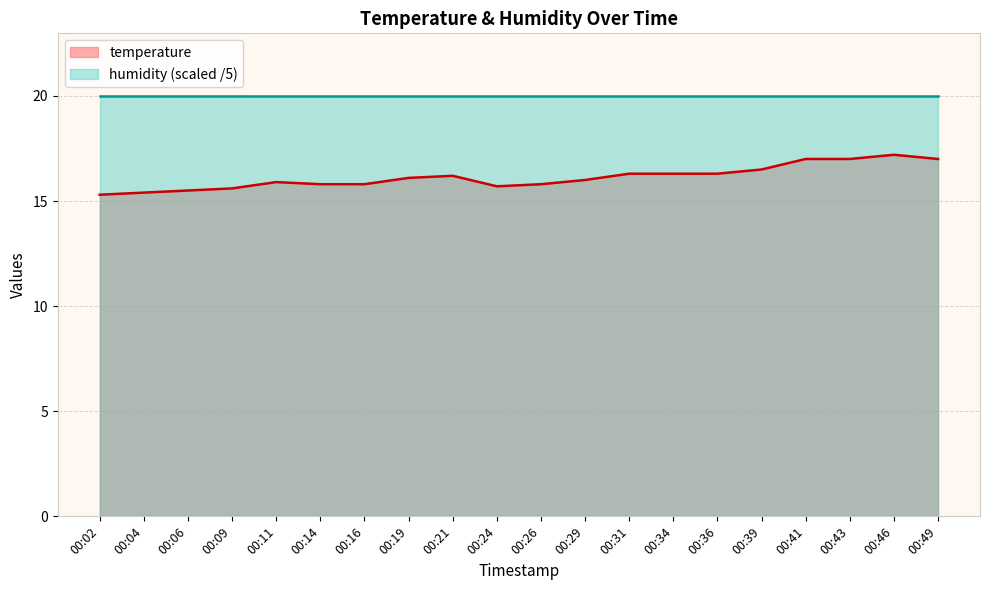

Count the number of categories in the chart.

20